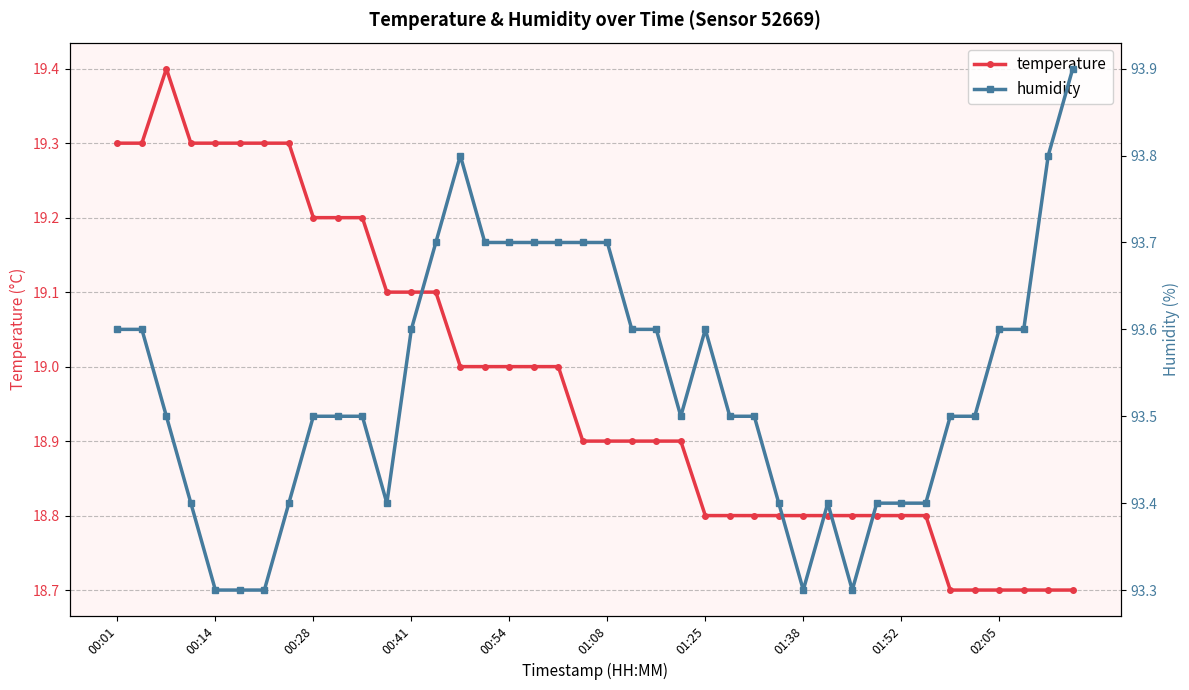

True or false: temperature has more than 0 points higher than both neighbors.

True